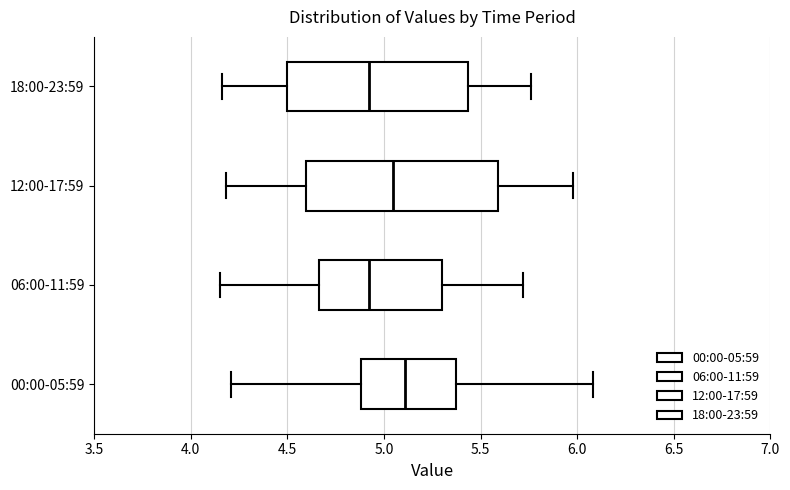

Reading bottom to top, read every box against the x-axis: the position of its median line, the range the box covers, and the ends of its whiskers. The values are not printed on the chart, so give them approximately, as read against the axis.

00:00-05:59: median 5.10, box 4.90 to 5.35, whiskers 4.20 to 6.10
06:00-11:59: median 4.90, box 4.65 to 5.30, whiskers 4.15 to 5.70
12:00-17:59: median 5.05, box 4.60 to 5.60, whiskers 4.20 to 6.00
18:00-23:59: median 4.90, box 4.50 to 5.45, whiskers 4.15 to 5.75